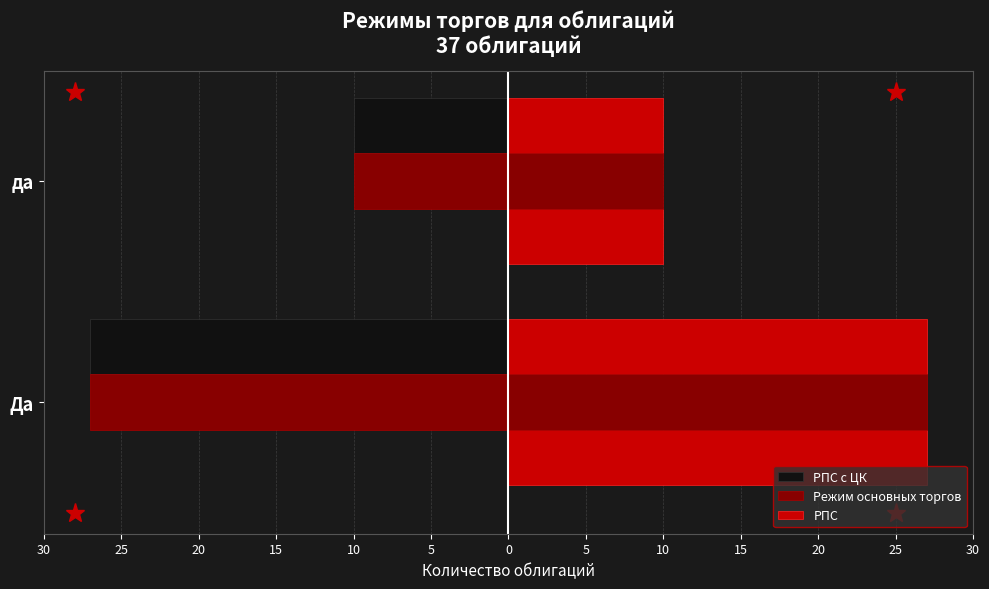

What is the greatest value displayed?

27